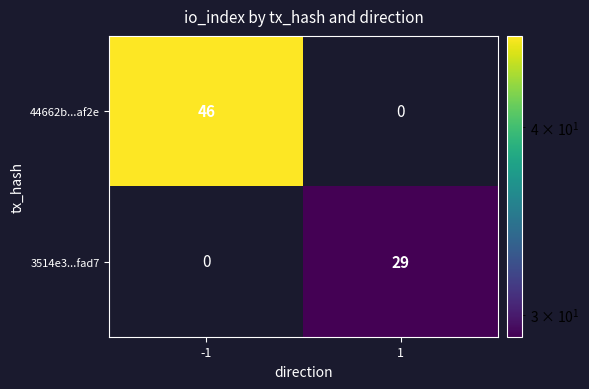

True or false: 3514e3...fad7 has a value of 9 at 1.

False